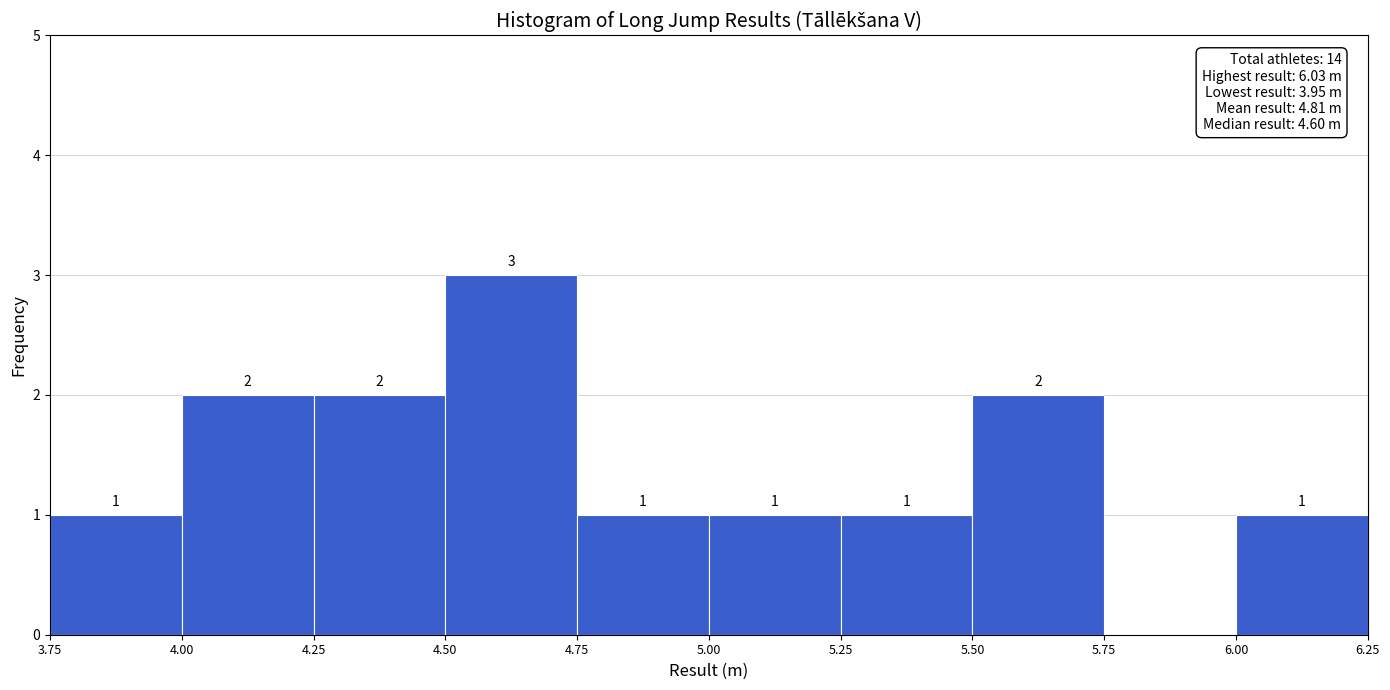

Which range on the x-axis has the tallest bar?

4.50 to 4.75